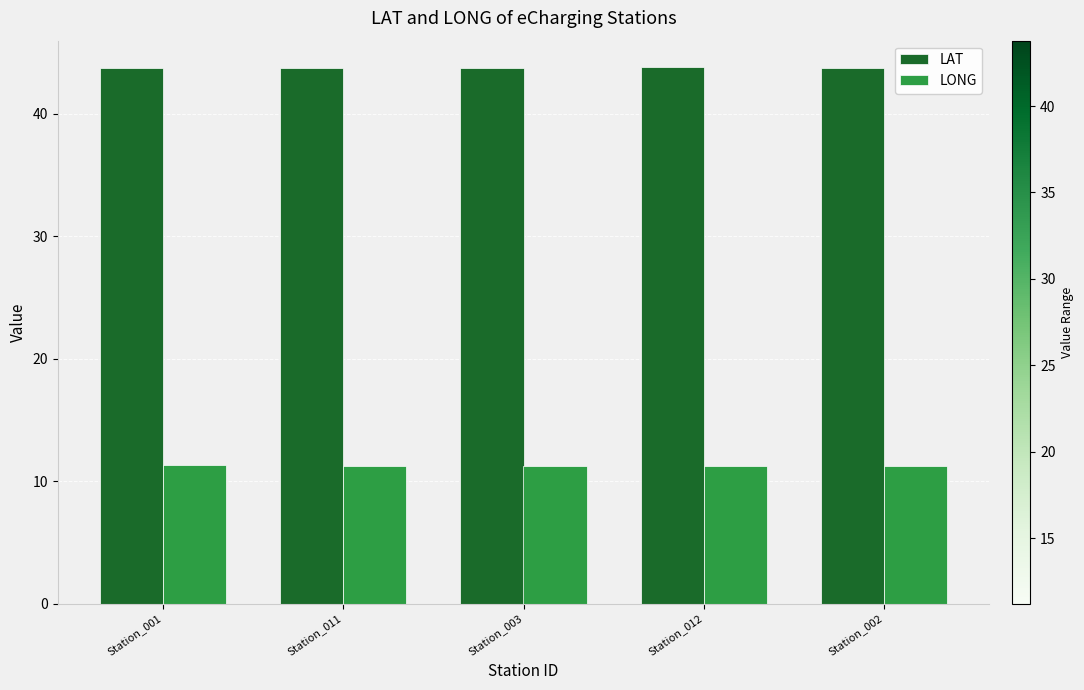

What is the difference between the highest and lowest values at Station_003?

32.5